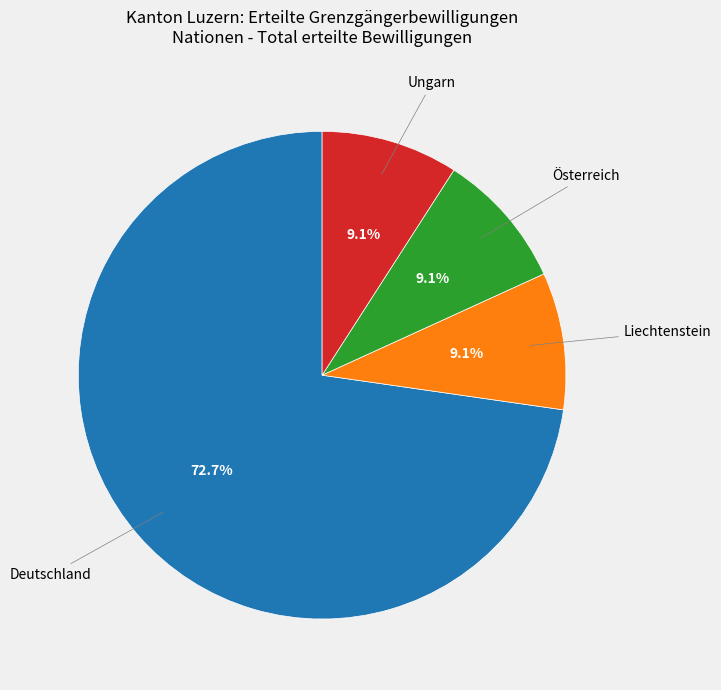

What is the majority slice?

Deutschland